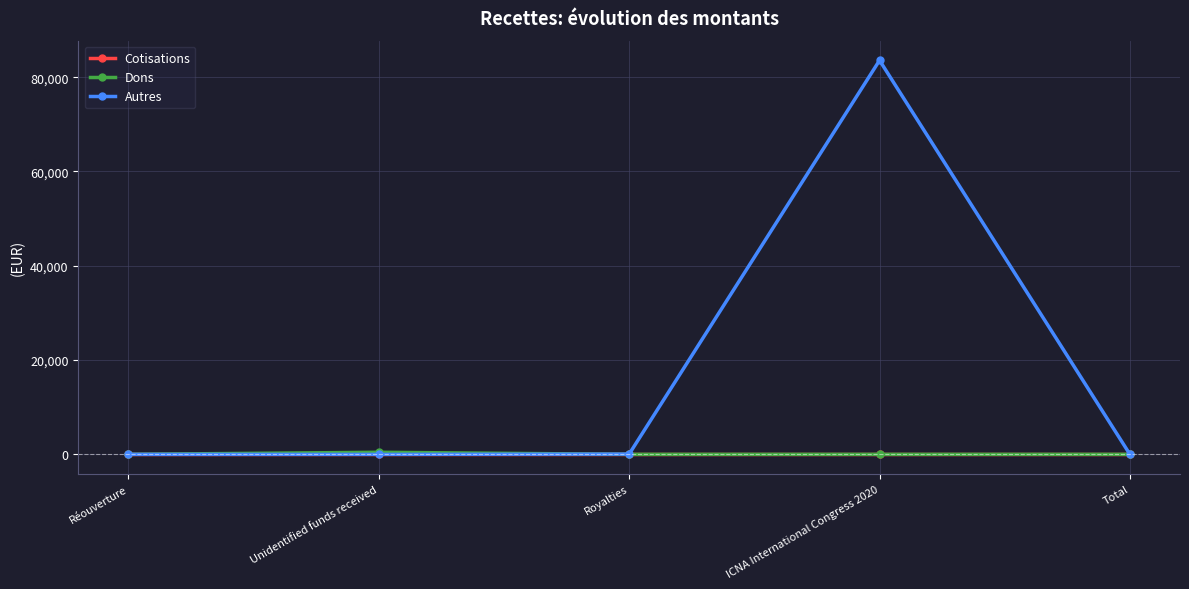

What are all the series names shown in the legend?

Cotisations, Dons, Autres